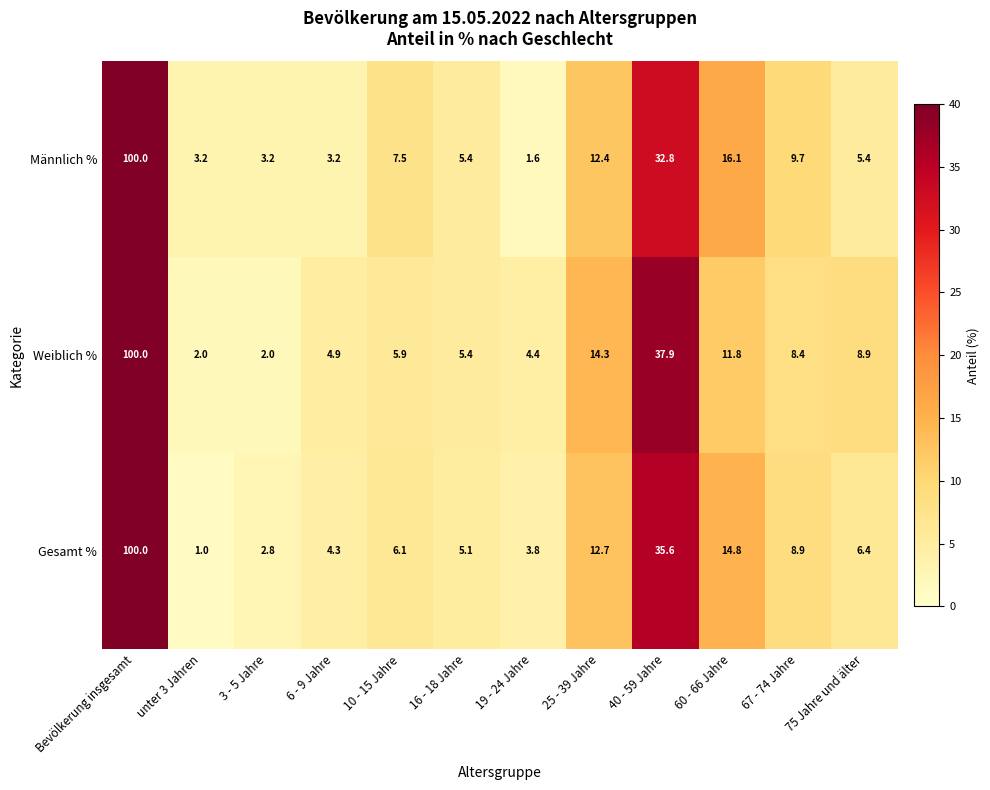

Is the value of Männlich % at 6 - 9 Jahre greater than the value of Gesamt % at 6 - 9 Jahre?

No